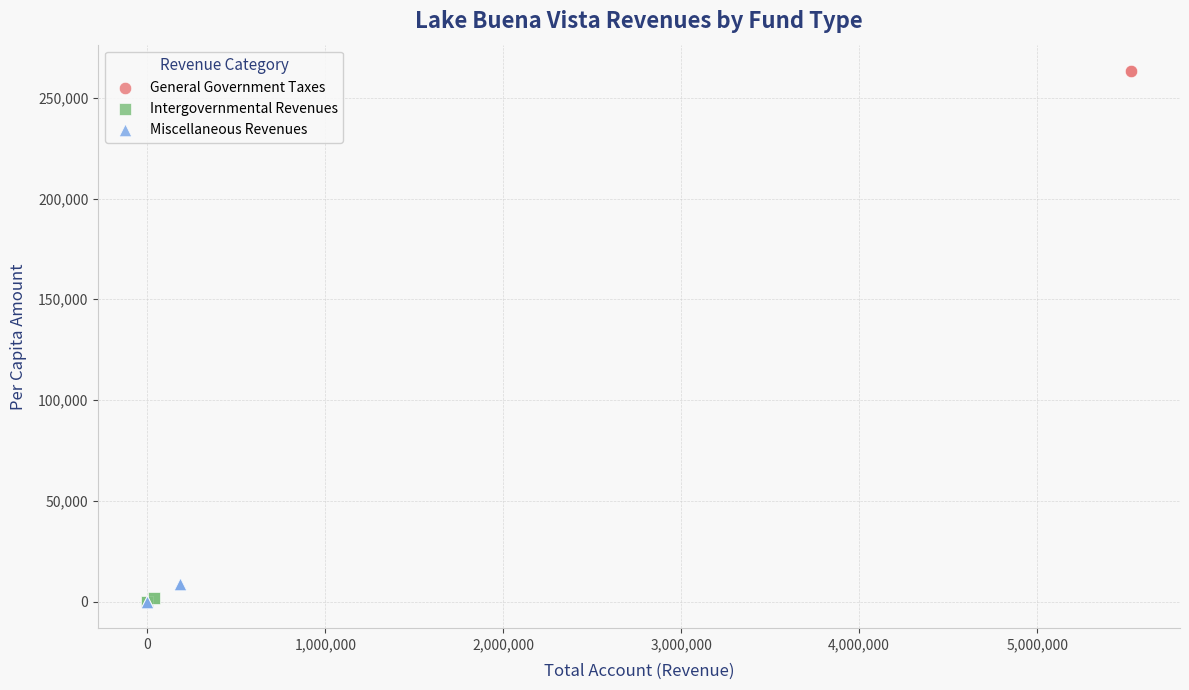

Which series has the largest Y range (max minus min)?

General Government Taxes